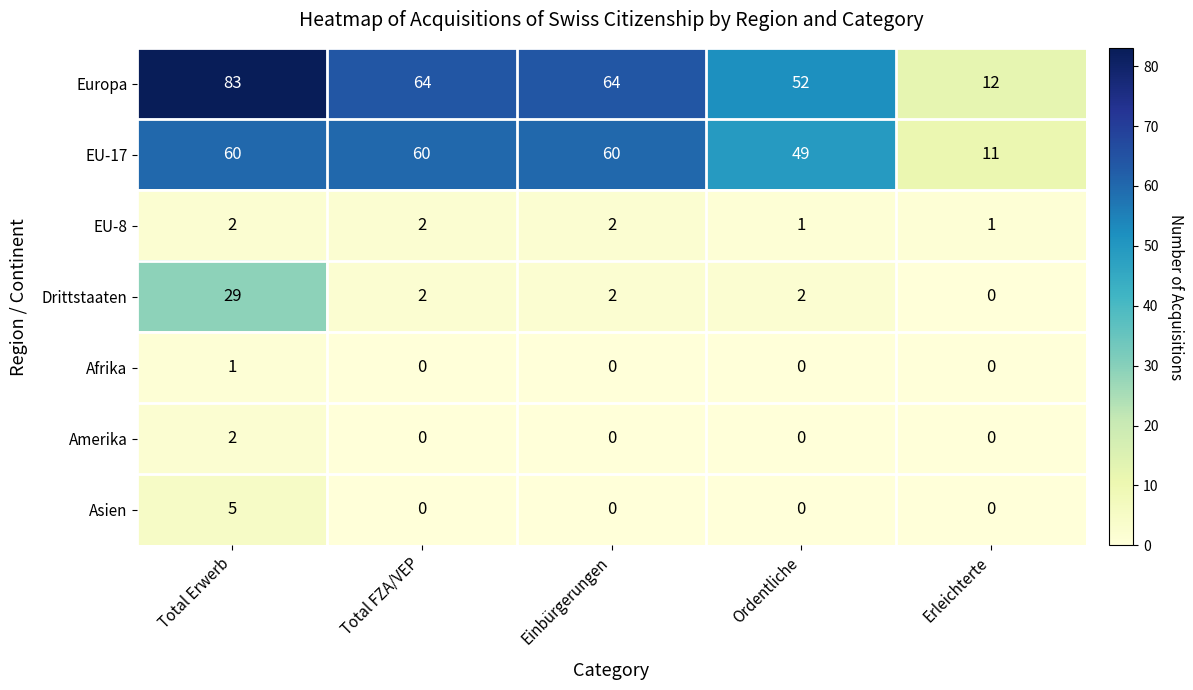

Which series has the largest total across all categories?

Europa